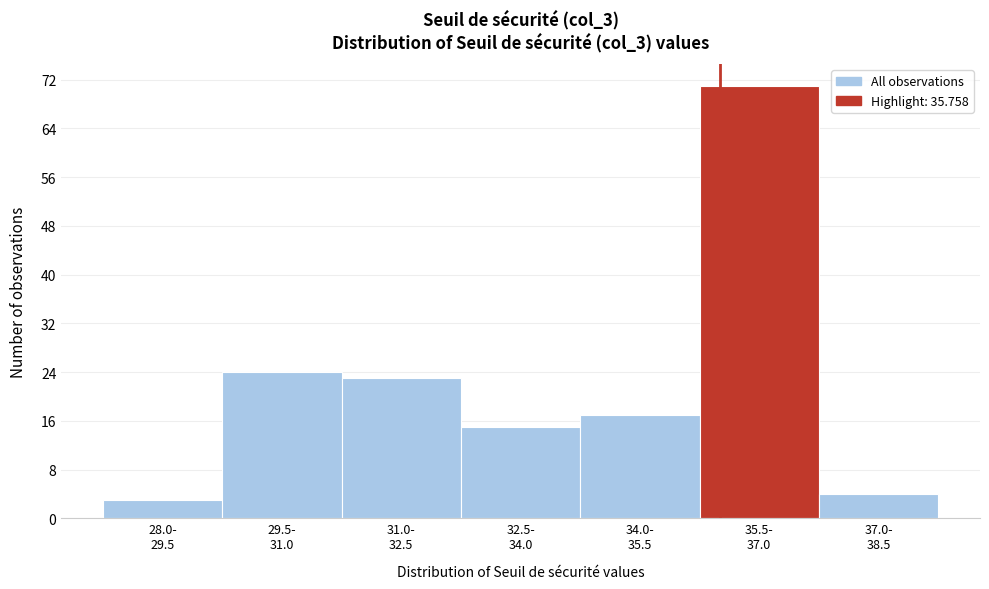

Reading left to right, transcribe all the data shown in this chart.

3	24	23	15	17	71	4